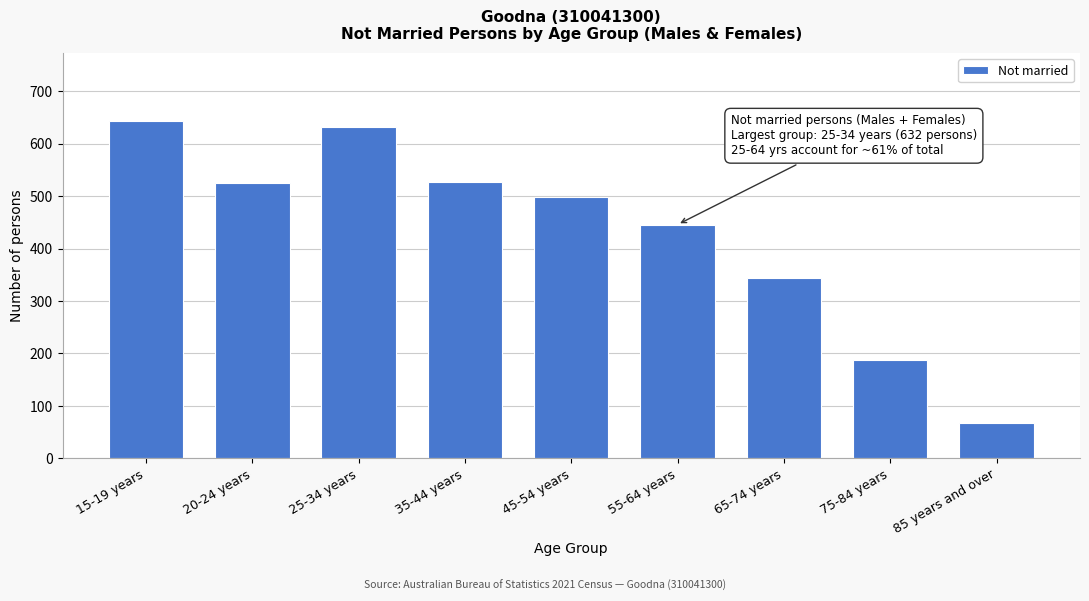

What is the label of the 5th bar from the right?

45-54 years